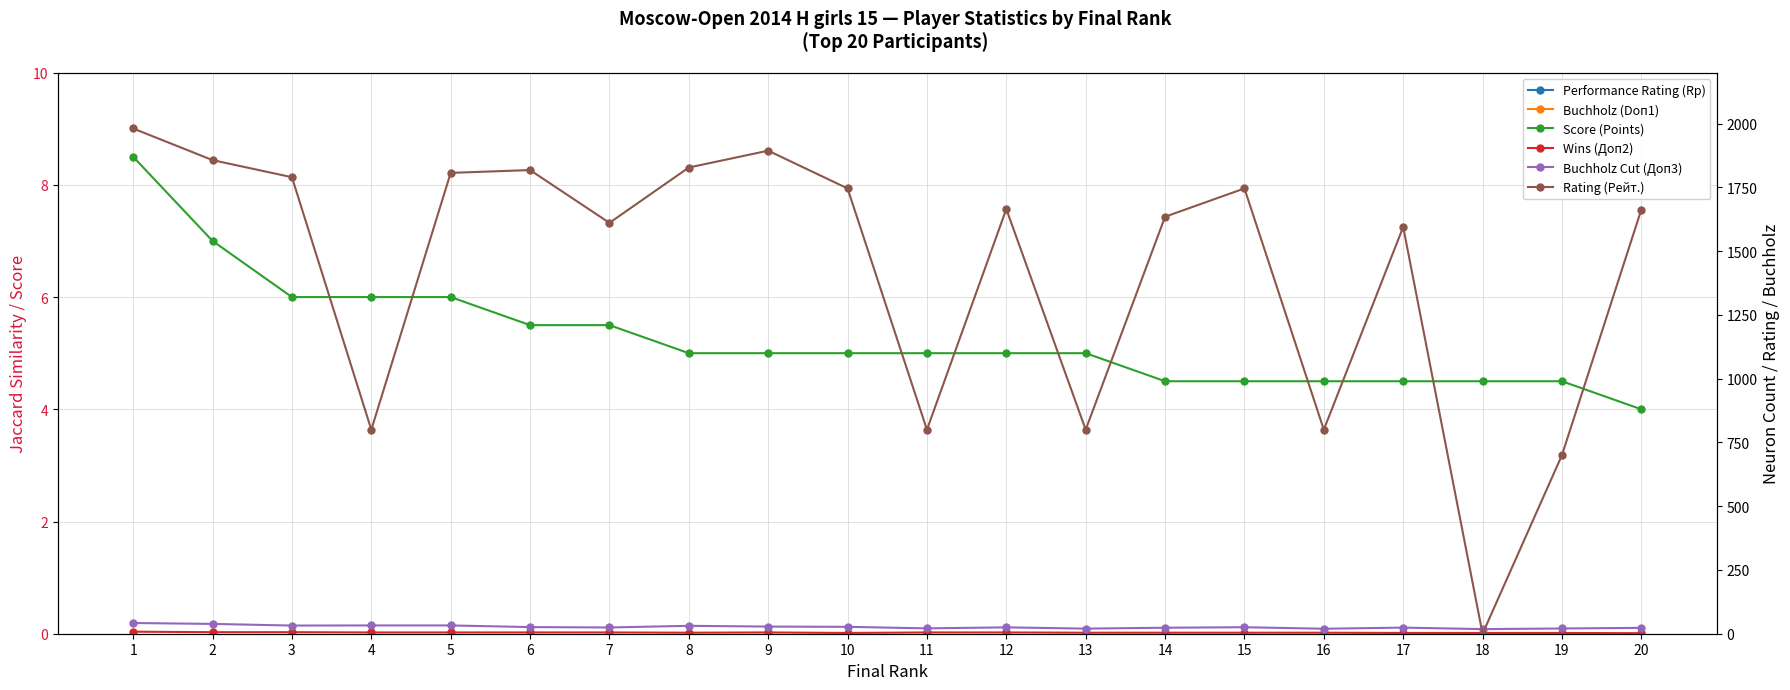

Rank the series by their maximum value, from lowest to highest.

Wins (Доп2), Score (Points), Buchholz Cut (Доп3), Buchholz (Doп1), Rating (Рейт.), Performance Rating (Rp)